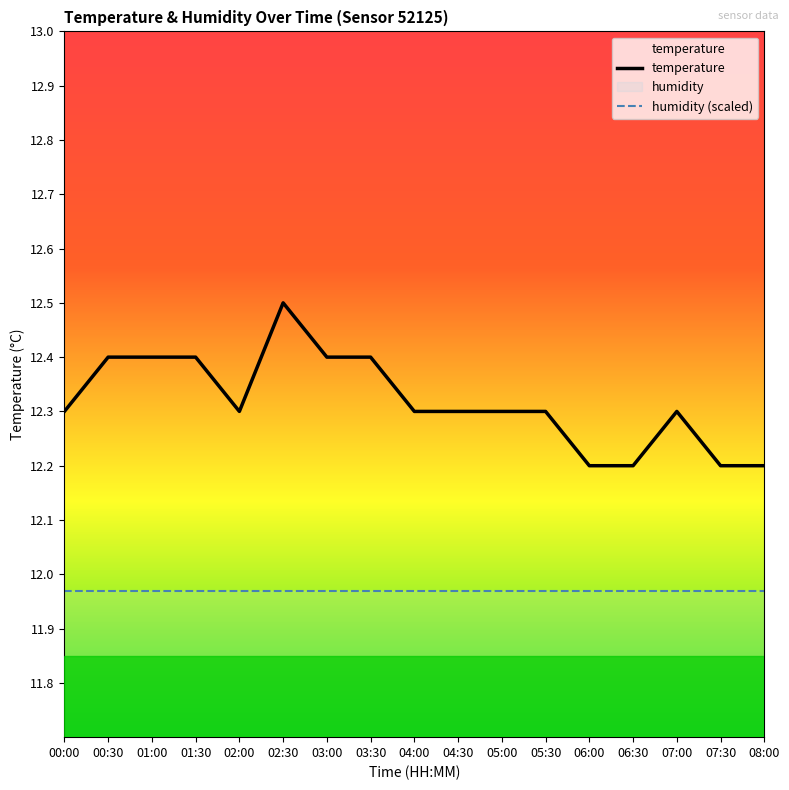

True or false: humidity (scaled) and temperature cross at least once.

False